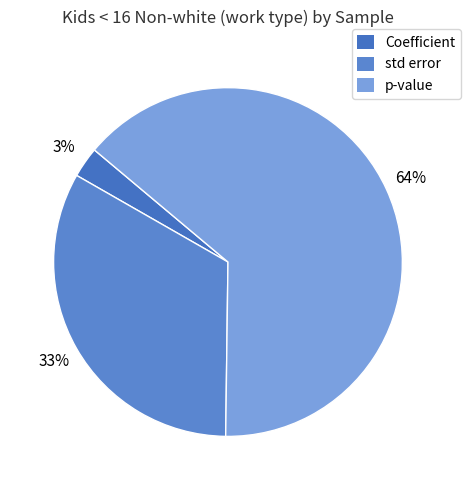

What is the total percentage of std error and Coefficient?

35.9%